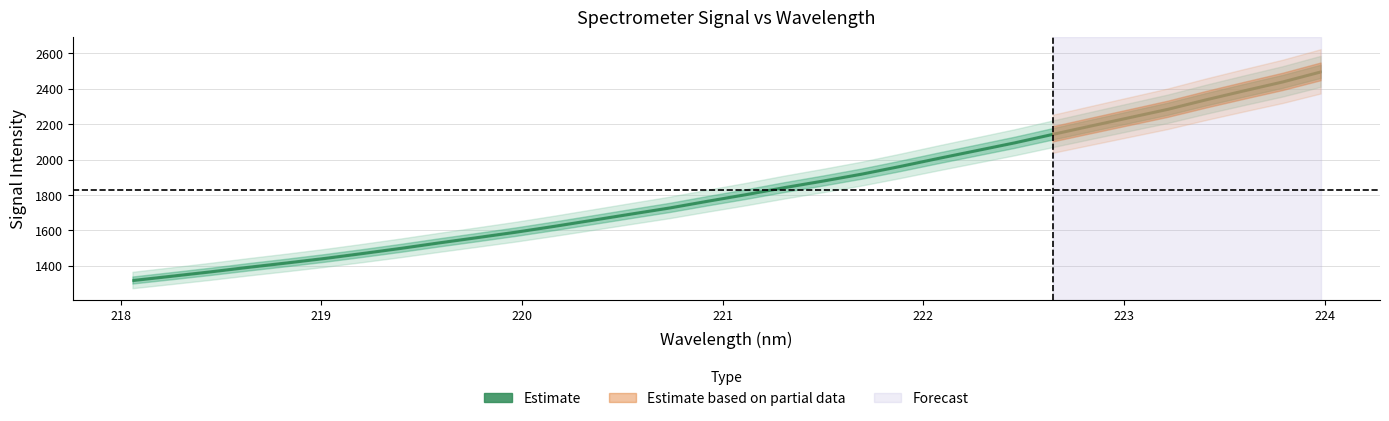

True or false: x and y cross at least once.

False